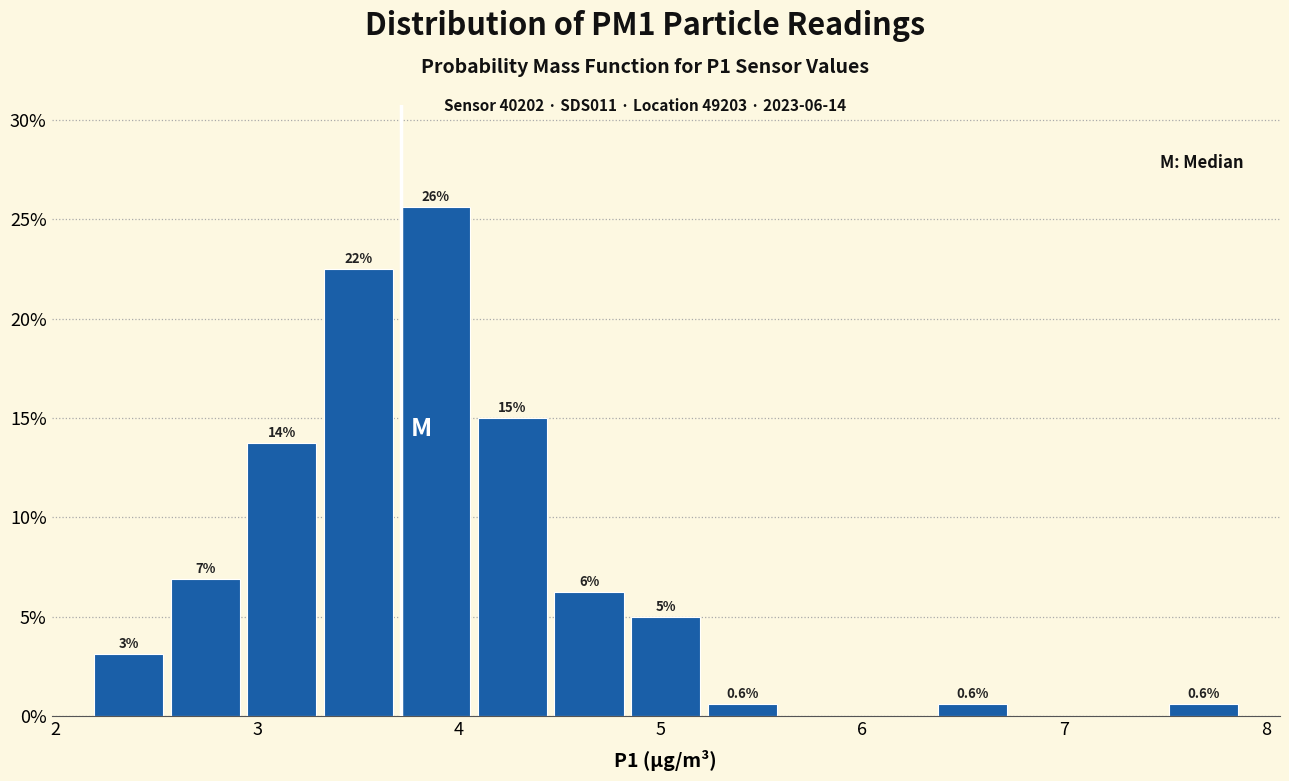

Around what value on the x-axis is the tallest bar? Give the approximate position of its centre, as read against the axis.

3.9